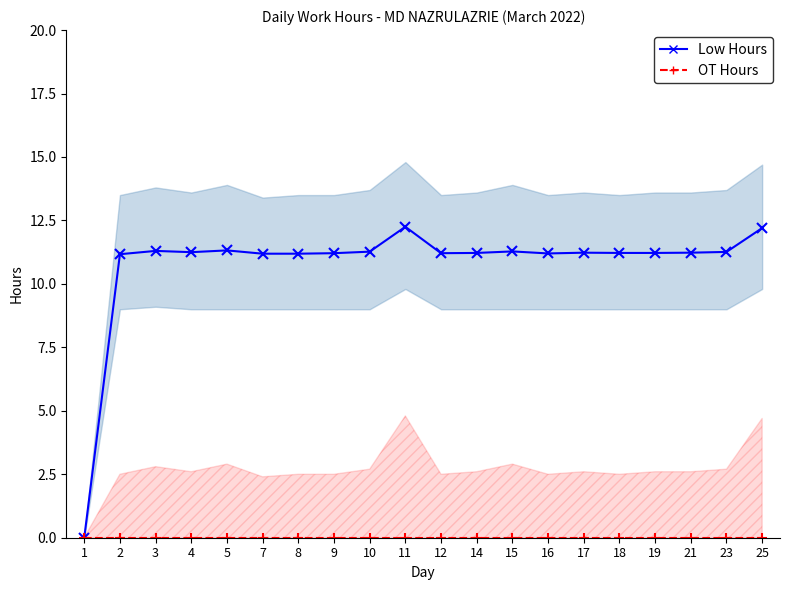

How many categories are shown in the chart?

20